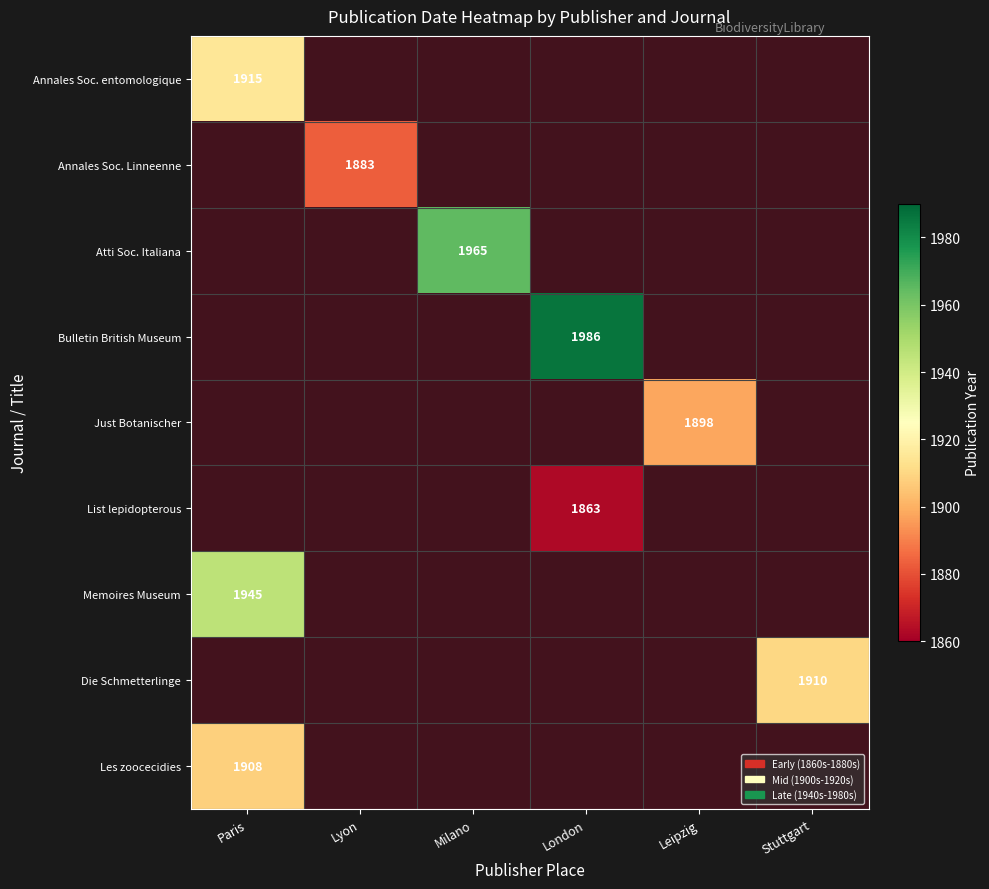

The Bulletin British Museum series shows 1986.0 at London. True or false?

True